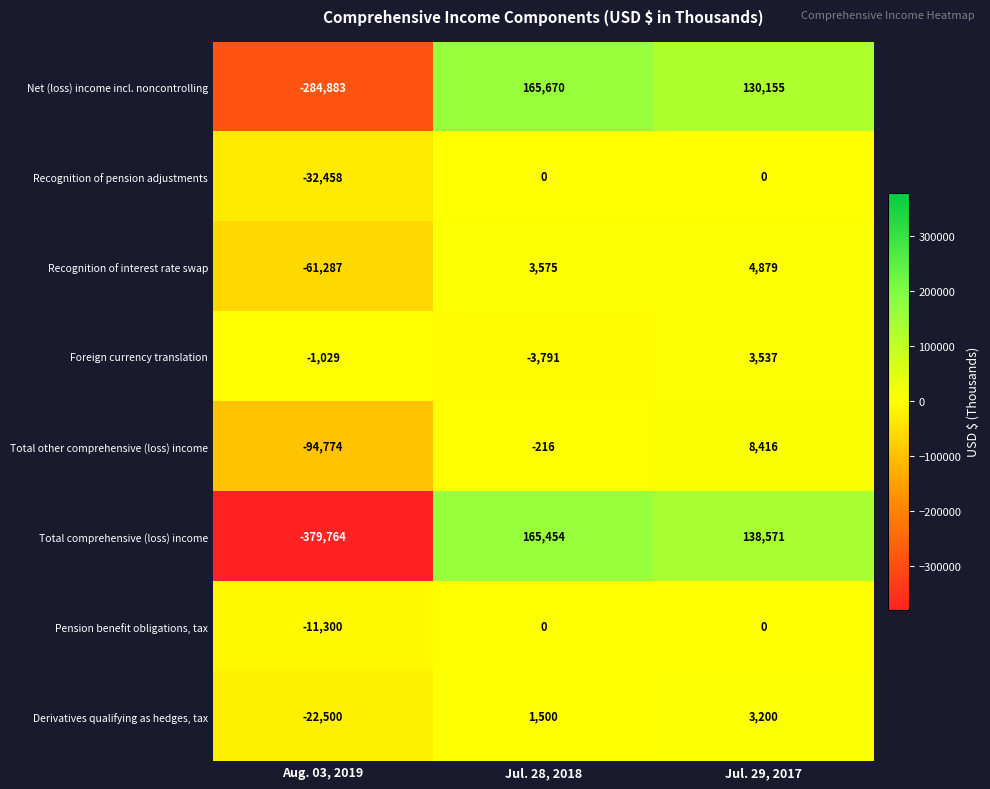

What is the difference between the Total other comprehensive (loss) income values at Jul. 28, 2018 and Aug. 03, 2019?

94558